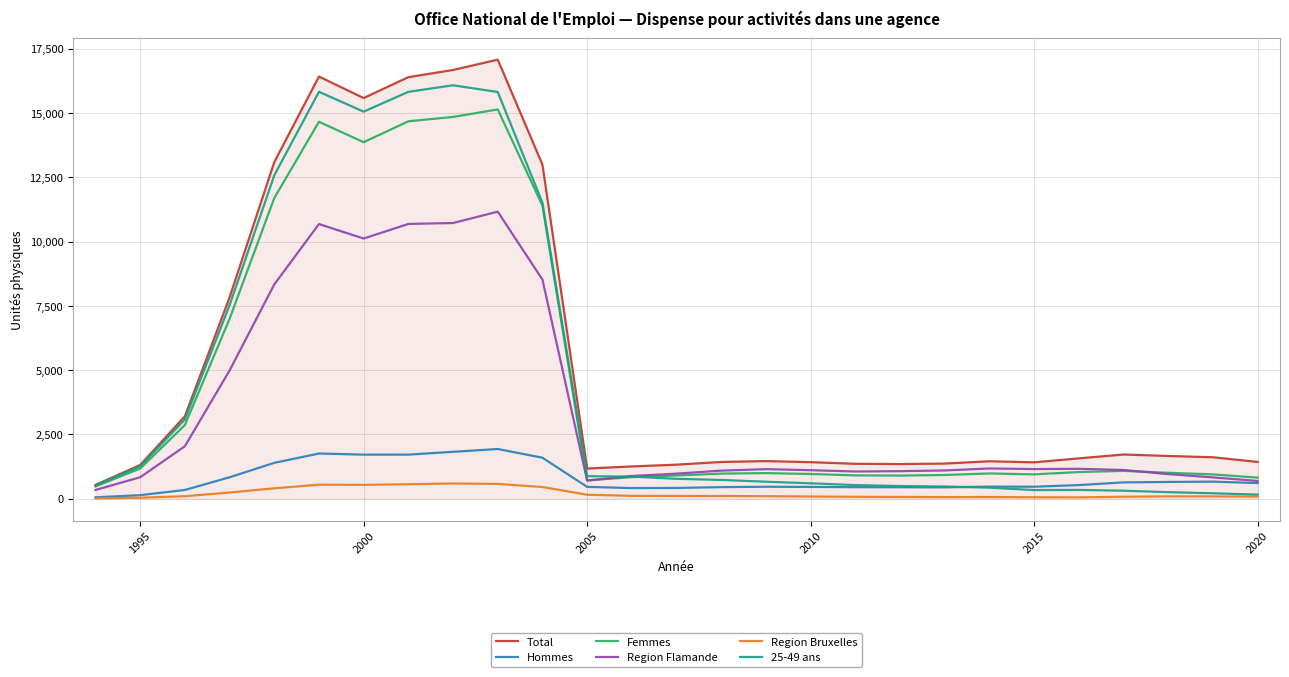

Which series has the largest total across all categories?

Total